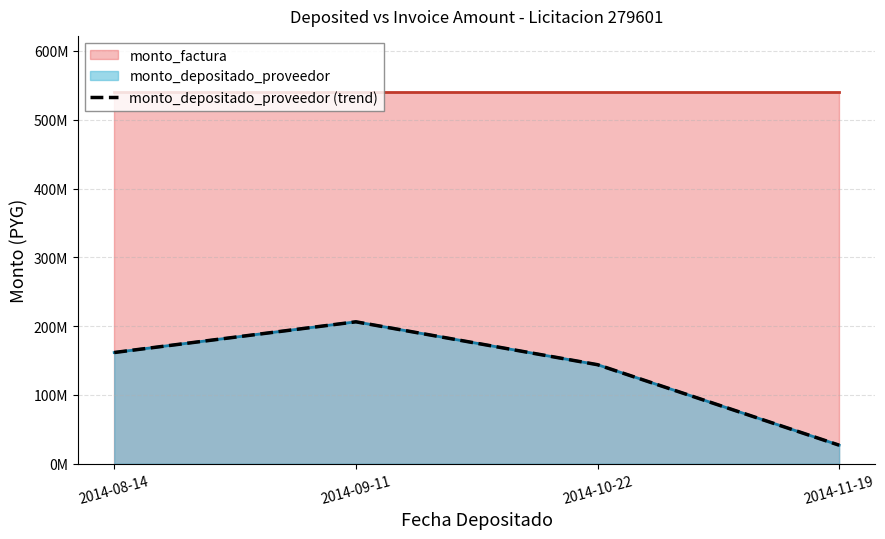

What is the label of the 2nd point from the left?

2014-09-11